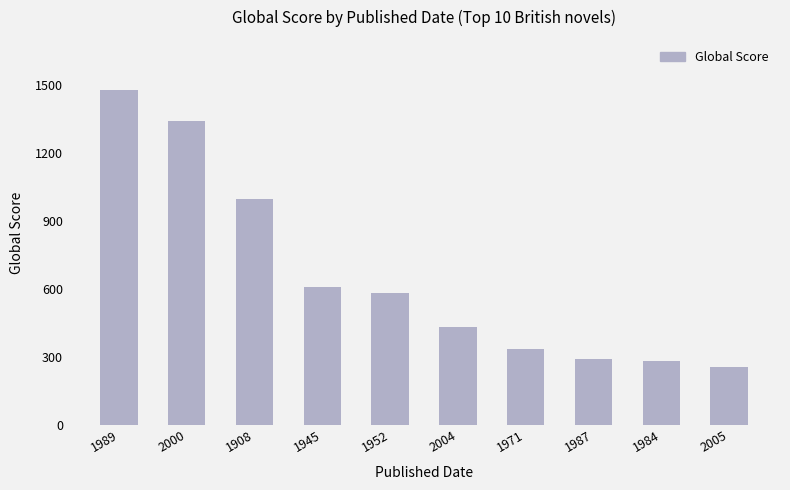

What is the value of the 3rd bar from the left?

997